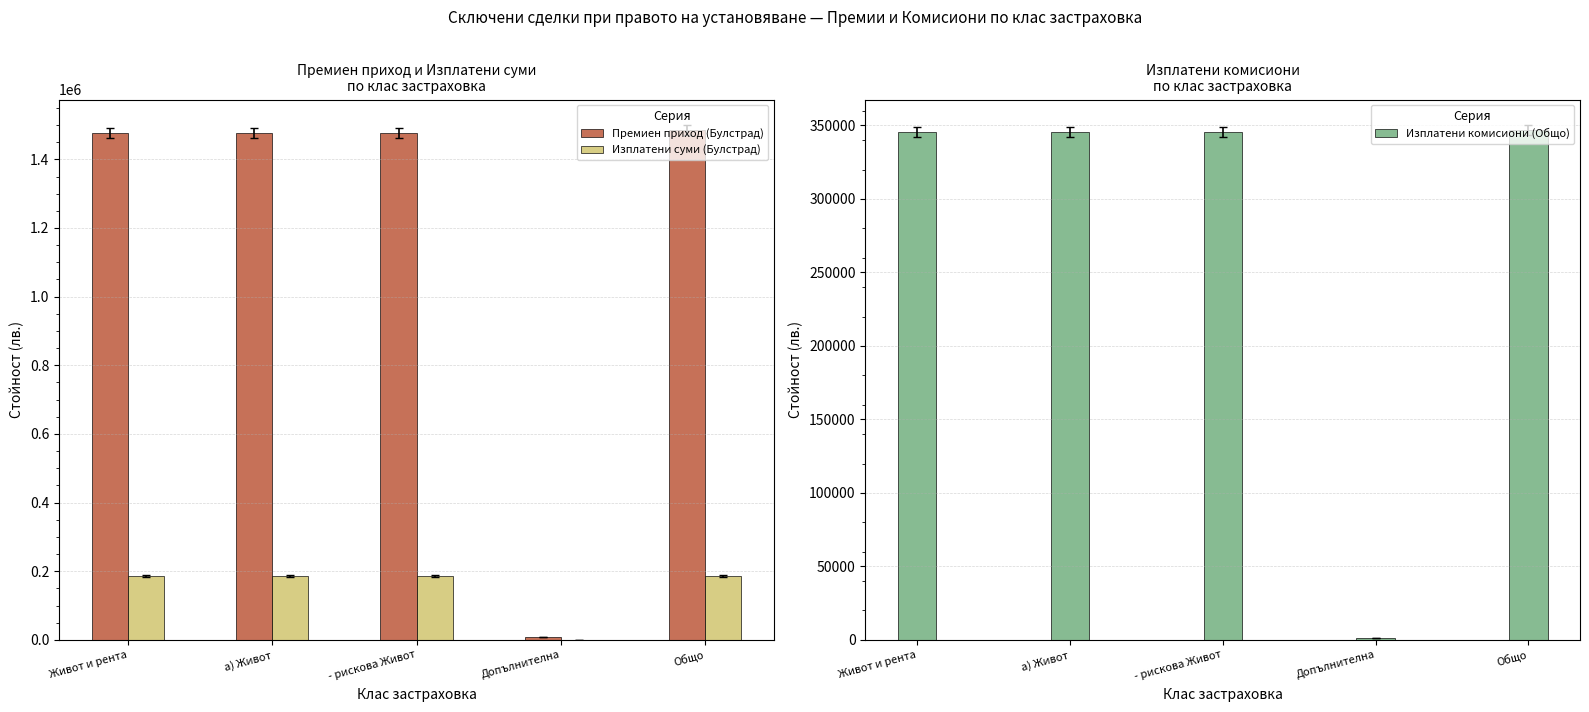

How many values in the Изплатени суми (Булстрад) series are below 185803?

1